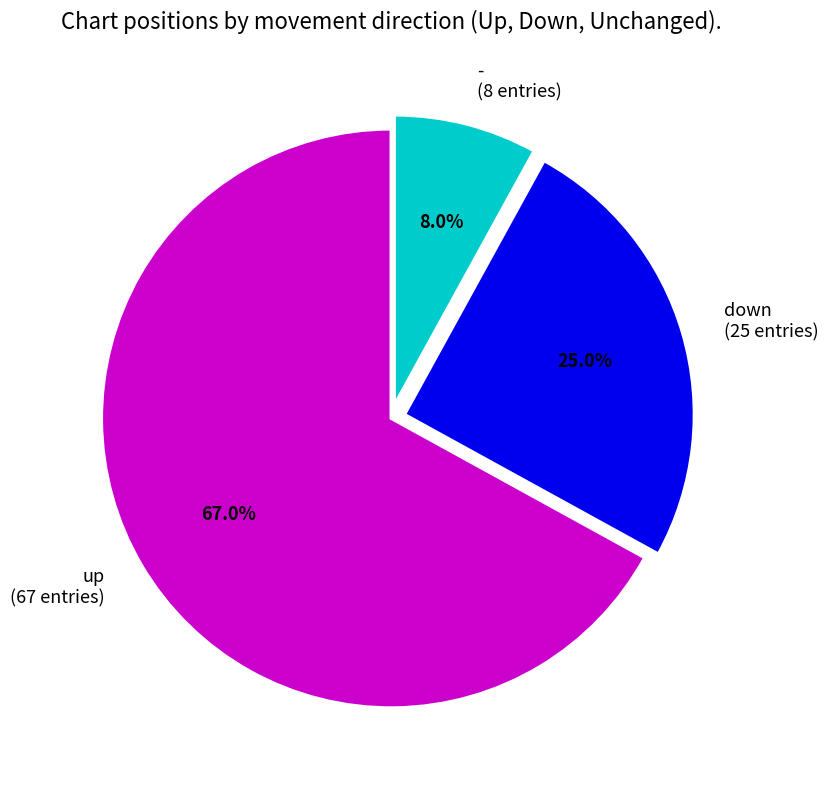

How many segments does this pie chart have?

3